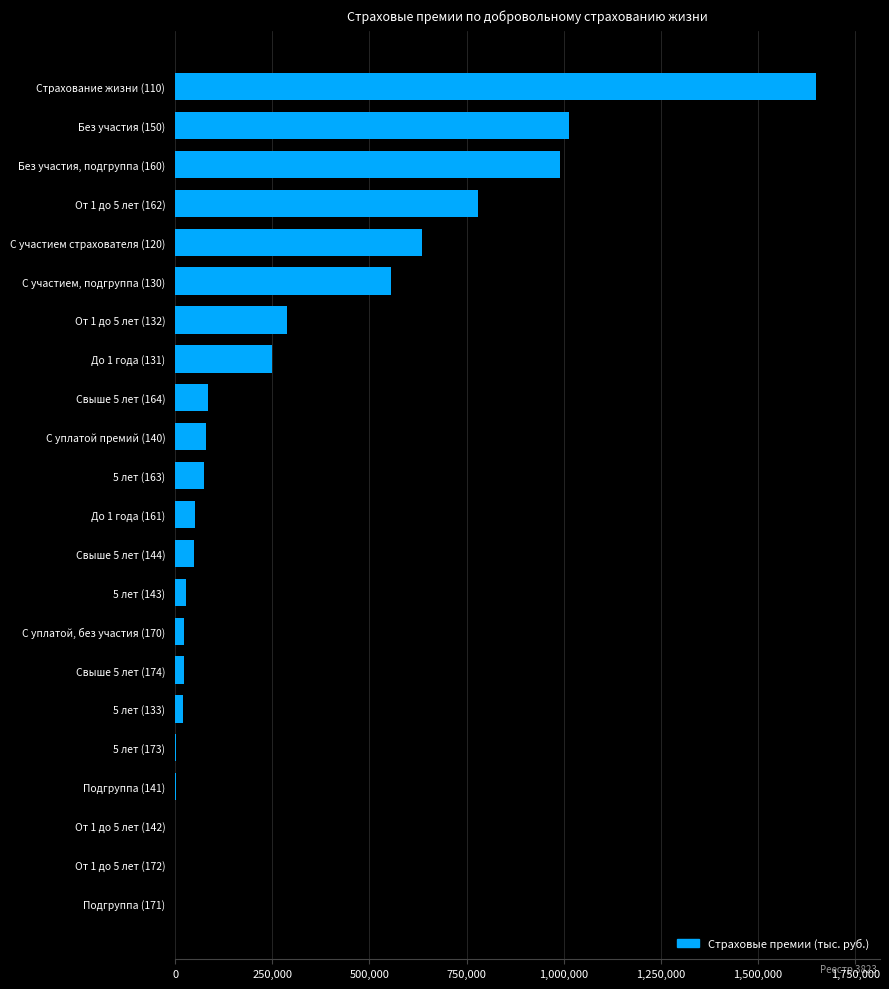

The value at С участием страхователя (120) is 136967.2. True or false?

False